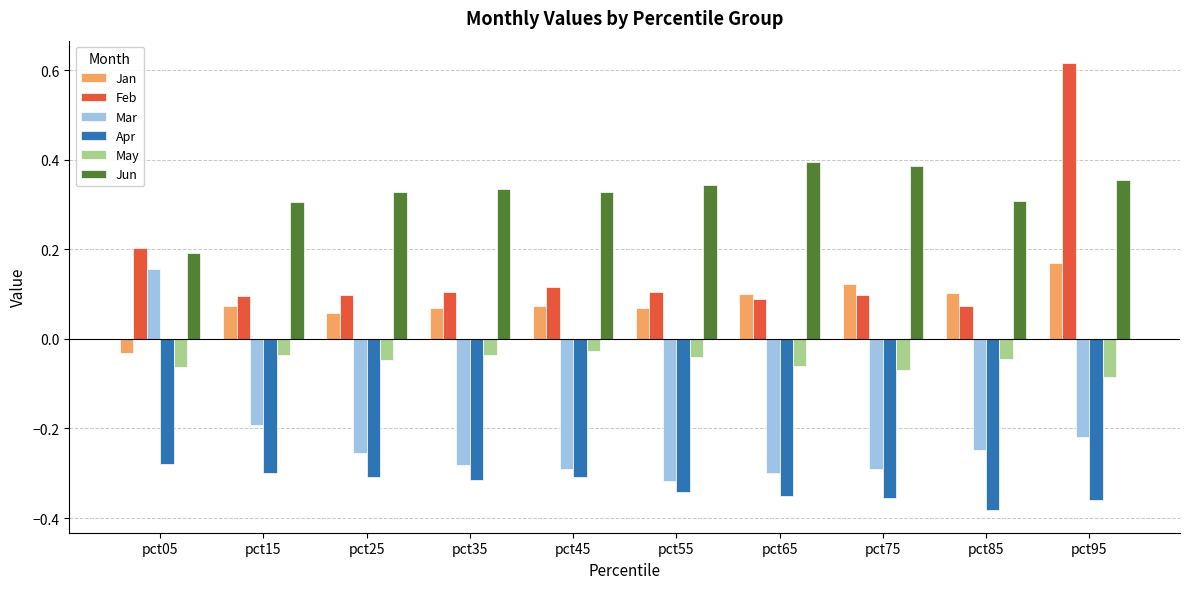

At how many categories does at least one series exceed 0?

10